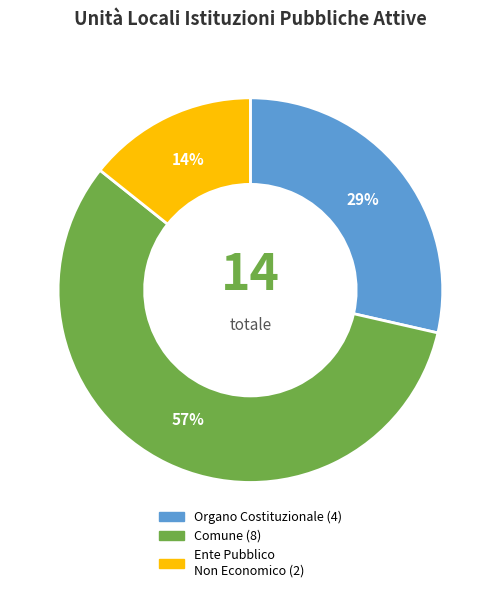

To the nearest percent, what is the difference between the largest and smallest slice percentages?

43%